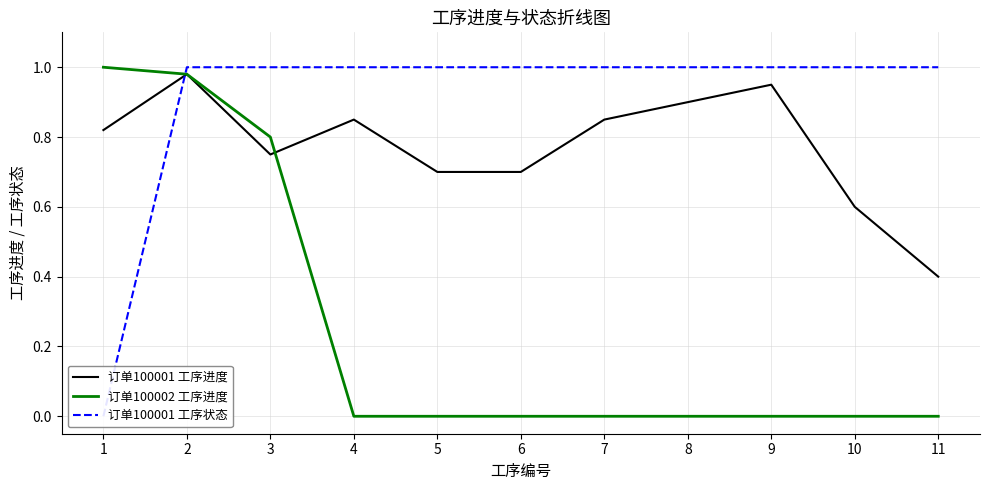

At how many categories does at least one series exceed 0?

11